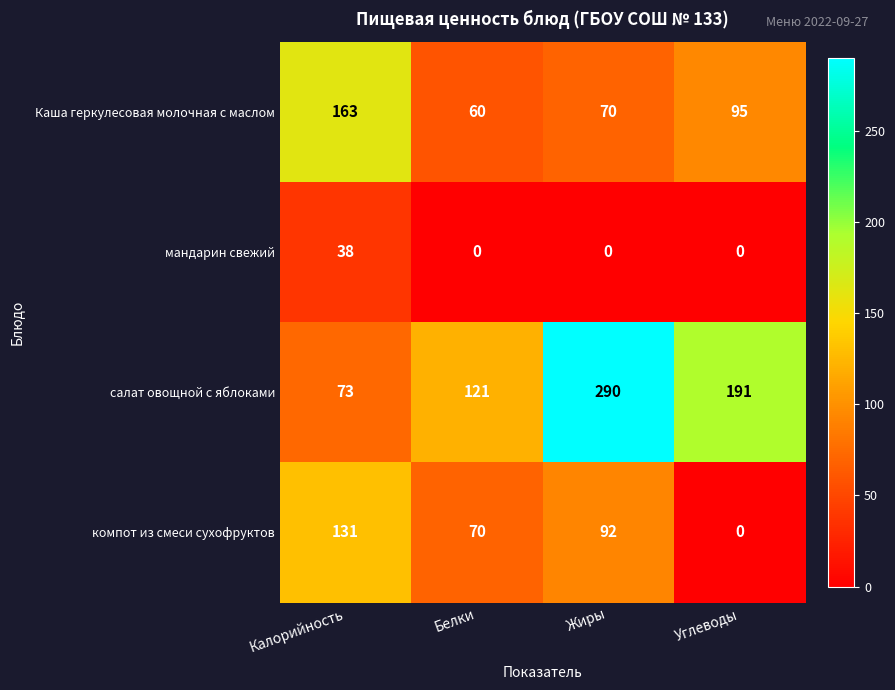

Rank the categories by Каша геркулесовая молочная с маслом value from highest to lowest.

Калорийность, Углеводы, Жиры, Белки